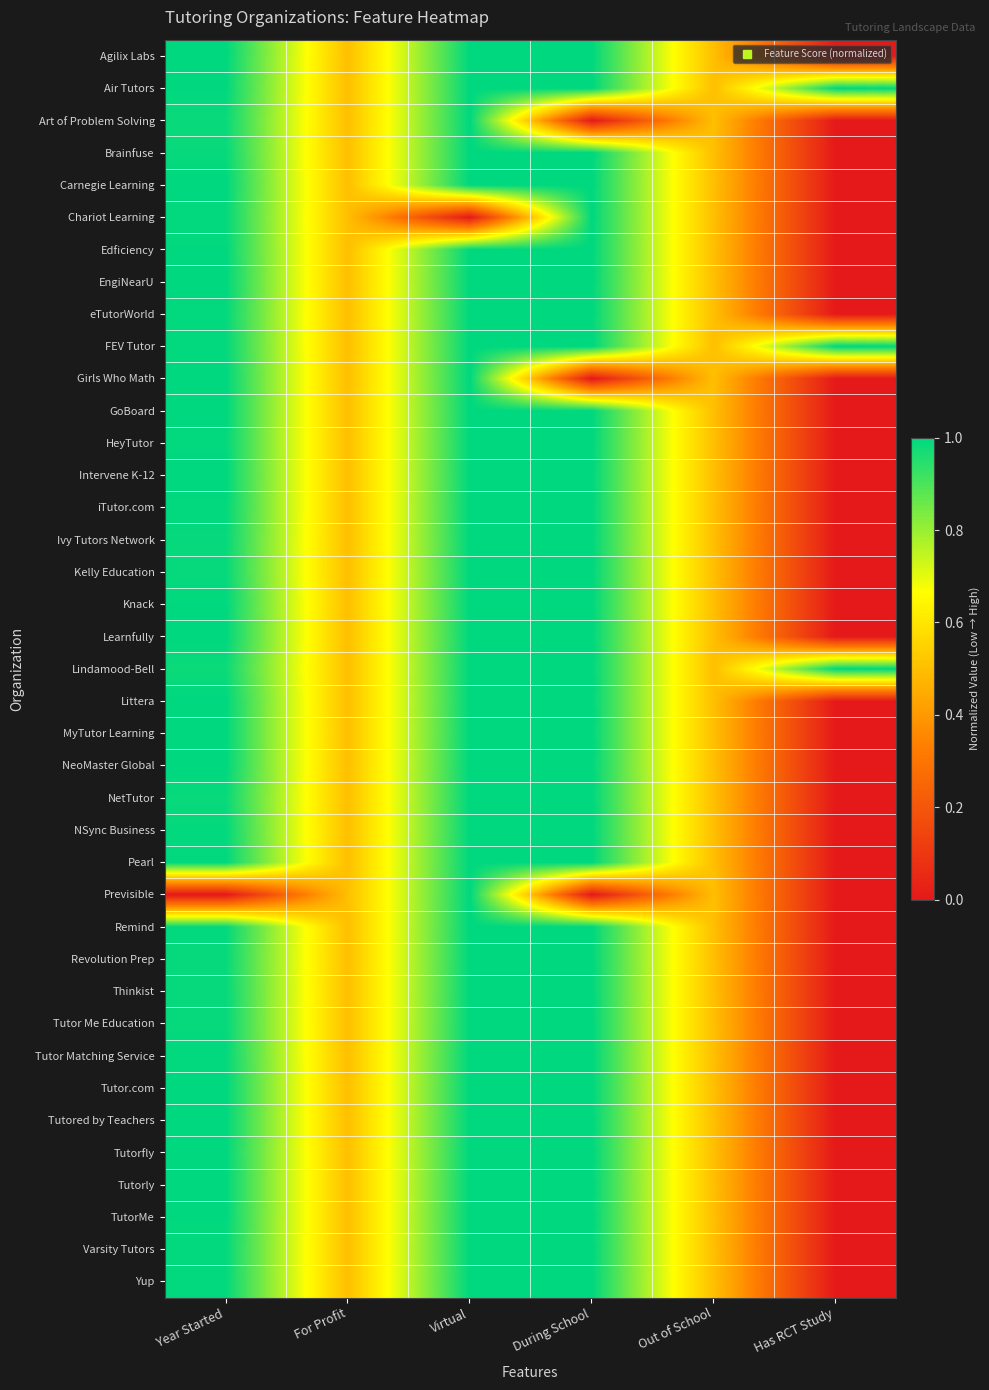

Reading right to left, extract all data points from this chart.

Agilix Labs: Has RCT Study=0.0	Out of School=0.5	During School=1.0	Virtual=1.0	For Profit=0.5	Year Started=1.0
Air Tutors: Has RCT Study=1.0	Out of School=0.5	During School=1.0	Virtual=1.0	For Profit=0.5	Year Started=1.0
Art of Problem Solving: Has RCT Study=0.0	Out of School=0.5	During School=0.0	Virtual=1.0	For Profit=0.5	Year Started=1.0
Brainfuse: Has RCT Study=0.0	Out of School=0.5	During School=1.0	Virtual=1.0	For Profit=0.5	Year Started=1.0
Carnegie Learning: Has RCT Study=0.0	Out of School=0.5	During School=1.0	Virtual=1.0	For Profit=0.5	Year Started=1.0
Chariot Learning: Has RCT Study=0.0	Out of School=0.5	During School=1.0	Virtual=0.0	For Profit=0.5	Year Started=1.0
Edficiency: Has RCT Study=0.0	Out of School=0.5	During School=1.0	Virtual=1.0	For Profit=0.5	Year Started=1.0
EngiNearU: Has RCT Study=0.0	Out of School=0.5	During School=1.0	Virtual=1.0	For Profit=0.5	Year Started=1.0
eTutorWorld: Has RCT Study=0.0	Out of School=0.5	During School=1.0	Virtual=1.0	For Profit=0.5	Year Started=1.0
FEV Tutor: Has RCT Study=1.0	Out of School=0.5	During School=1.0	Virtual=1.0	For Profit=0.5	Year Started=1.0
Girls Who Math: Has RCT Study=0.0	Out of School=0.5	During School=0.0	Virtual=1.0	For Profit=0.5	Year Started=1.0
GoBoard: Has RCT Study=0.0	Out of School=0.5	During School=1.0	Virtual=1.0	For Profit=0.5	Year Started=1.0
HeyTutor: Has RCT Study=0.0	Out of School=0.5	During School=1.0	Virtual=1.0	For Profit=0.5	Year Started=1.0
Intervene K-12: Has RCT Study=0.0	Out of School=0.5	During School=1.0	Virtual=1.0	For Profit=0.5	Year Started=1.0
iTutor.com: Has RCT Study=0.0	Out of School=0.5	During School=1.0	Virtual=1.0	For Profit=0.5	Year Started=1.0
Ivy Tutors Network: Has RCT Study=0.0	Out of School=0.5	During School=1.0	Virtual=1.0	For Profit=0.5	Year Started=1.0
Kelly Education: Has RCT Study=0.0	Out of School=0.5	During School=1.0	Virtual=1.0	For Profit=0.5	Year Started=1.0
Knack: Has RCT Study=0.0	Out of School=0.5	During School=1.0	Virtual=1.0	For Profit=0.5	Year Started=1.0
Learnfully: Has RCT Study=0.0	Out of School=0.5	During School=1.0	Virtual=1.0	For Profit=0.5	Year Started=1.0
Lindamood-Bell: Has RCT Study=1.0	Out of School=0.5	During School=1.0	Virtual=1.0	For Profit=0.5	Year Started=1.0
Littera: Has RCT Study=0.0	Out of School=0.5	During School=1.0	Virtual=1.0	For Profit=0.5	Year Started=1.0
MyTutor Learning: Has RCT Study=0.0	Out of School=0.5	During School=1.0	Virtual=1.0	For Profit=0.5	Year Started=1.0
NeoMaster Global: Has RCT Study=0.0	Out of School=0.5	During School=1.0	Virtual=1.0	For Profit=0.5	Year Started=1.0
NetTutor: Has RCT Study=0.0	Out of School=0.5	During School=1.0	Virtual=1.0	For Profit=0.5	Year Started=1.0
NSync Business: Has RCT Study=0.0	Out of School=0.5	During School=1.0	Virtual=1.0	For Profit=0.5	Year Started=1.0
Pearl: Has RCT Study=0.0	Out of School=0.5	During School=1.0	Virtual=1.0	For Profit=0.5	Year Started=1.0
Previsible: Has RCT Study=0.0	Out of School=0.5	During School=0.0	Virtual=1.0	For Profit=0.5	Year Started=0.0
Remind: Has RCT Study=0.0	Out of School=0.5	During School=1.0	Virtual=1.0	For Profit=0.5	Year Started=1.0
Revolution Prep: Has RCT Study=0.0	Out of School=0.5	During School=1.0	Virtual=1.0	For Profit=0.5	Year Started=1.0
Thinkist: Has RCT Study=0.0	Out of School=0.5	During School=1.0	Virtual=1.0	For Profit=0.5	Year Started=1.0
Tutor Me Education: Has RCT Study=0.0	Out of School=0.5	During School=1.0	Virtual=1.0	For Profit=0.5	Year Started=1.0
Tutor Matching Service: Has RCT Study=0.0	Out of School=0.5	During School=1.0	Virtual=1.0	For Profit=0.5	Year Started=1.0
Tutor.com: Has RCT Study=0.0	Out of School=0.5	During School=1.0	Virtual=1.0	For Profit=0.5	Year Started=1.0
Tutored by Teachers: Has RCT Study=0.0	Out of School=0.5	During School=1.0	Virtual=1.0	For Profit=0.5	Year Started=1.0
Tutorfly: Has RCT Study=0.0	Out of School=0.5	During School=1.0	Virtual=1.0	For Profit=0.5	Year Started=1.0
Tutorly: Has RCT Study=0.0	Out of School=0.5	During School=1.0	Virtual=1.0	For Profit=0.5	Year Started=1.0
TutorMe: Has RCT Study=0.0	Out of School=0.5	During School=1.0	Virtual=1.0	For Profit=0.5	Year Started=1.0
Varsity Tutors: Has RCT Study=0.0	Out of School=0.5	During School=1.0	Virtual=1.0	For Profit=0.5	Year Started=1.0
Yup: Has RCT Study=0.0	Out of School=0.5	During School=1.0	Virtual=1.0	For Profit=0.5	Year Started=1.0